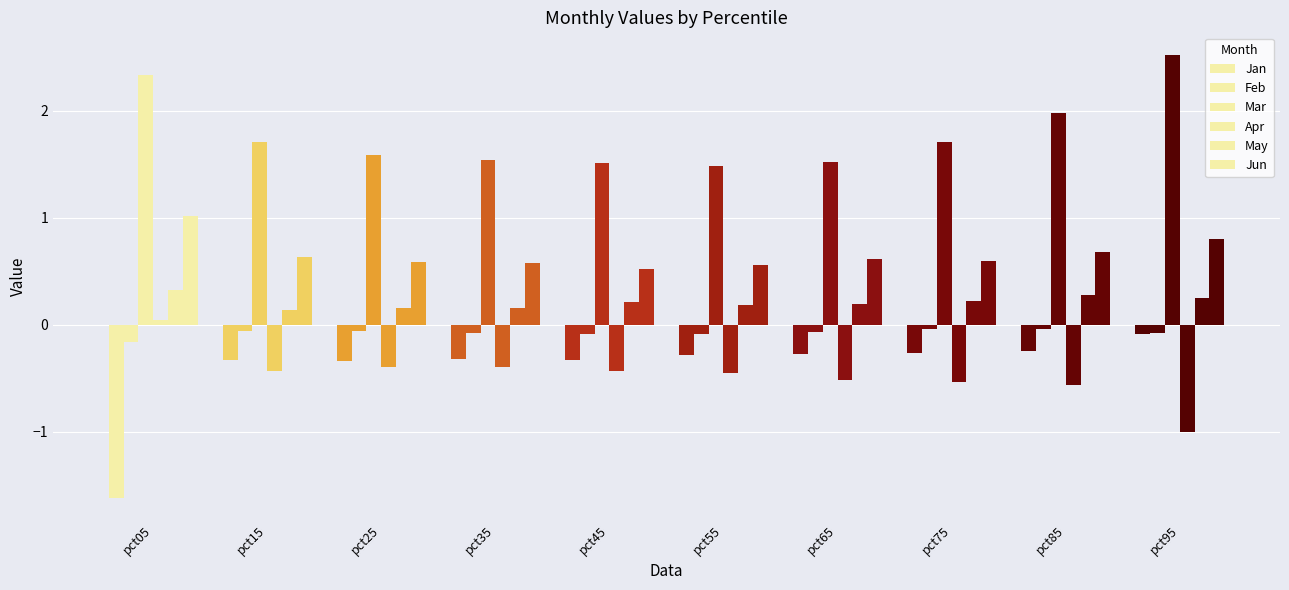

Rank the series by their maximum value, from lowest to highest.

Jan, Feb, Apr, May, Jun, Mar